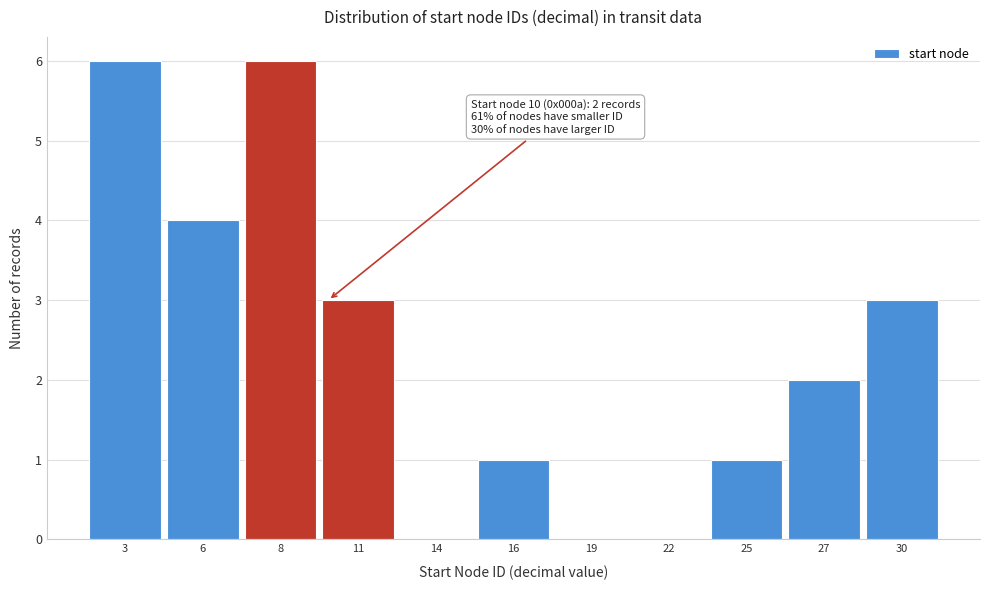

Reading left to right, what are all the values shown in this chart?

3=6	6=4	8=6	11=3	14=0	16=1	19=0	22=0	25=1	27=2	30=3